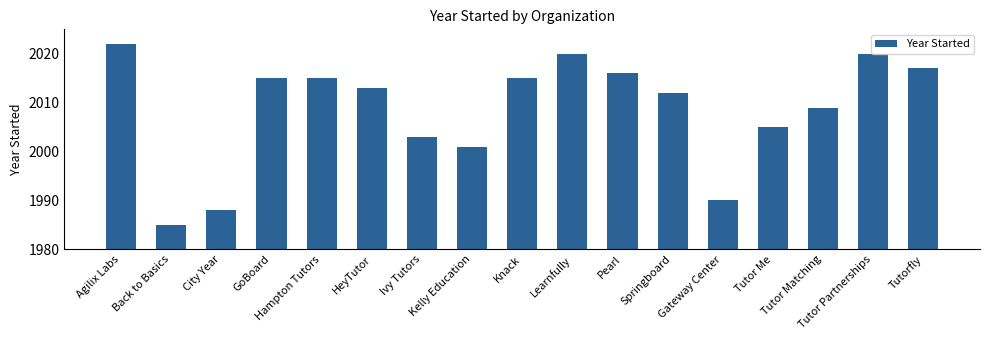

How many values are below 2013?

8